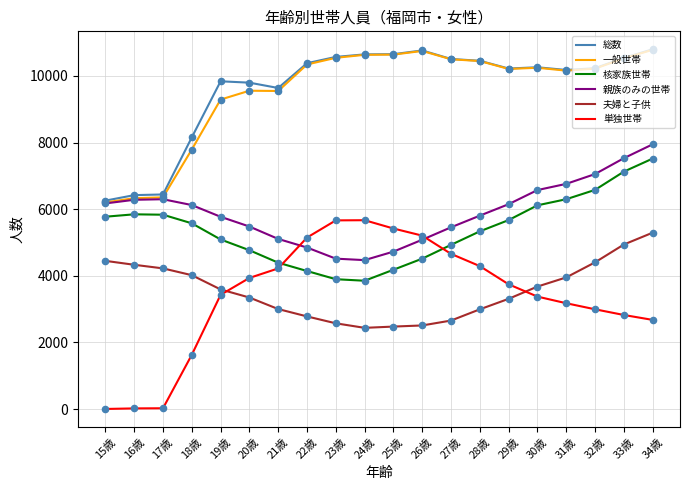

At which category is the sum across all series the highest?

34歳